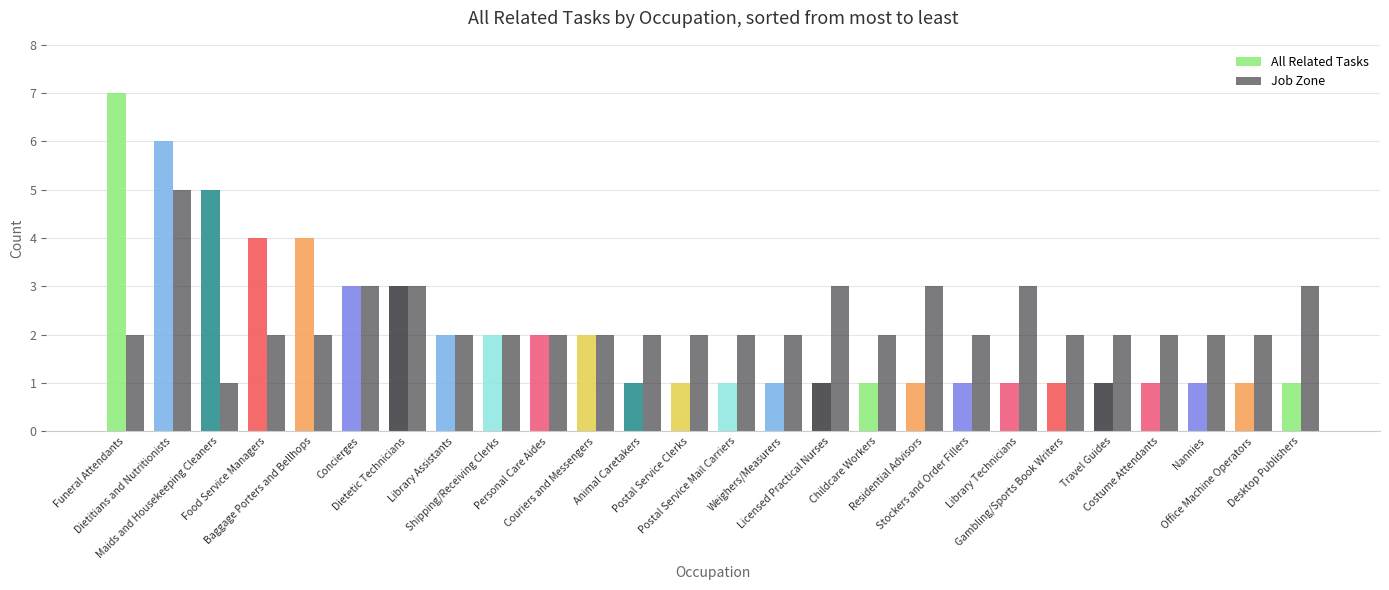

How many groups of bars are there?

26